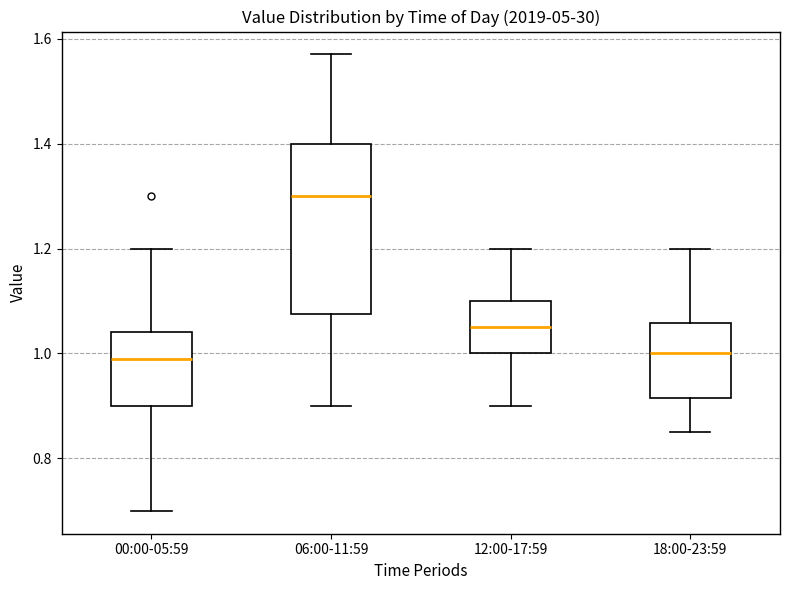

Which box has the highest median line?

06:00-11:59